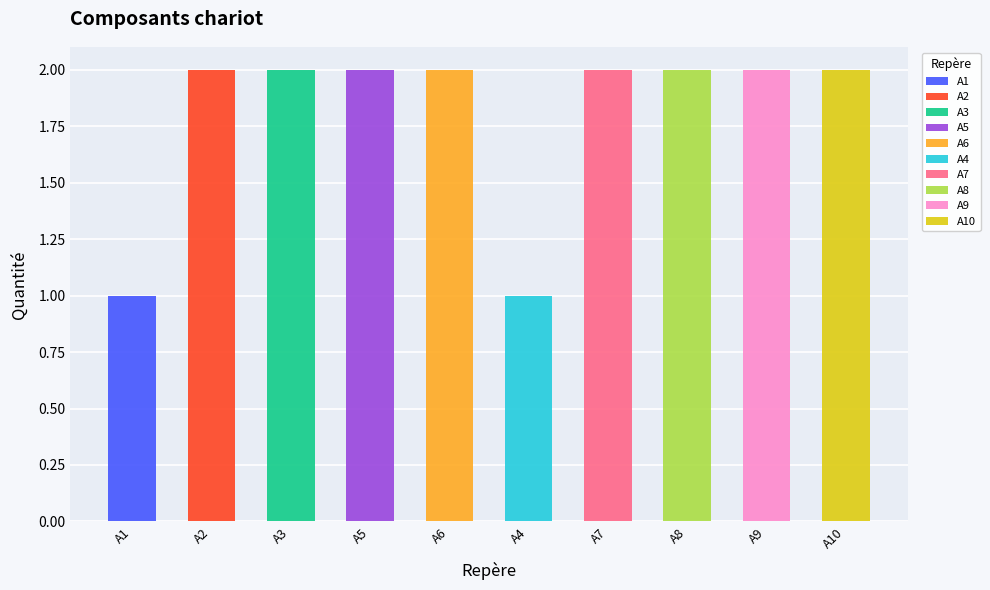

What is the label of the 10th bar from the left?

A10